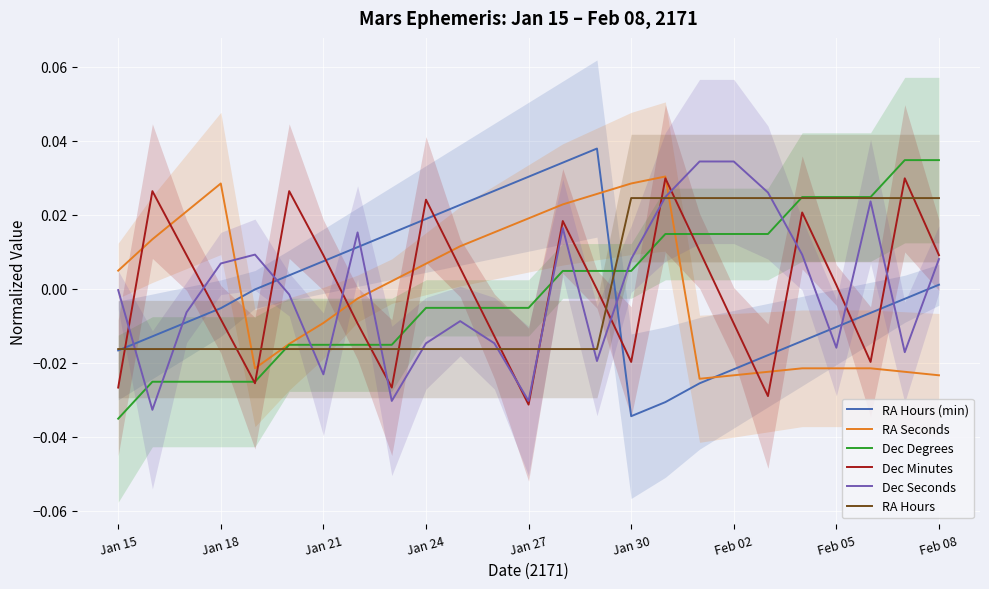

Is this an area chart (filled region under the line)?

No